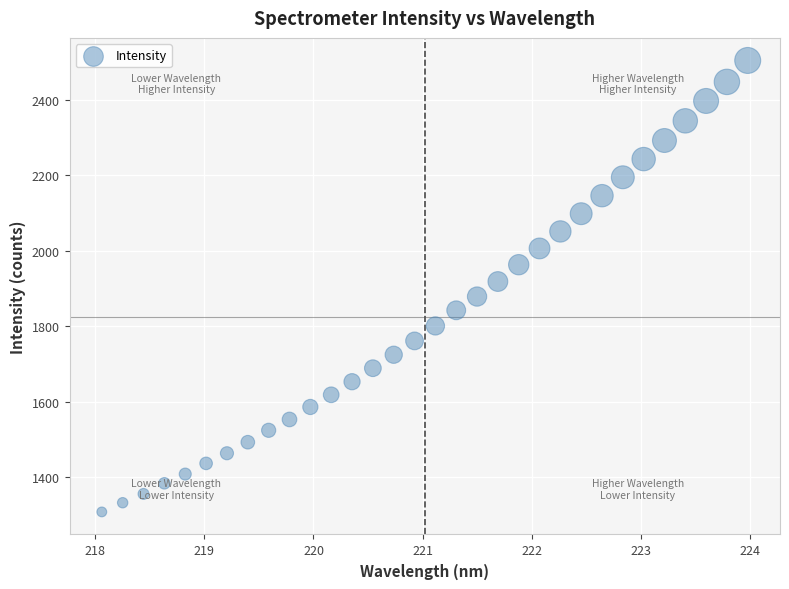

What is the range of X values (max minus min)?

5.9